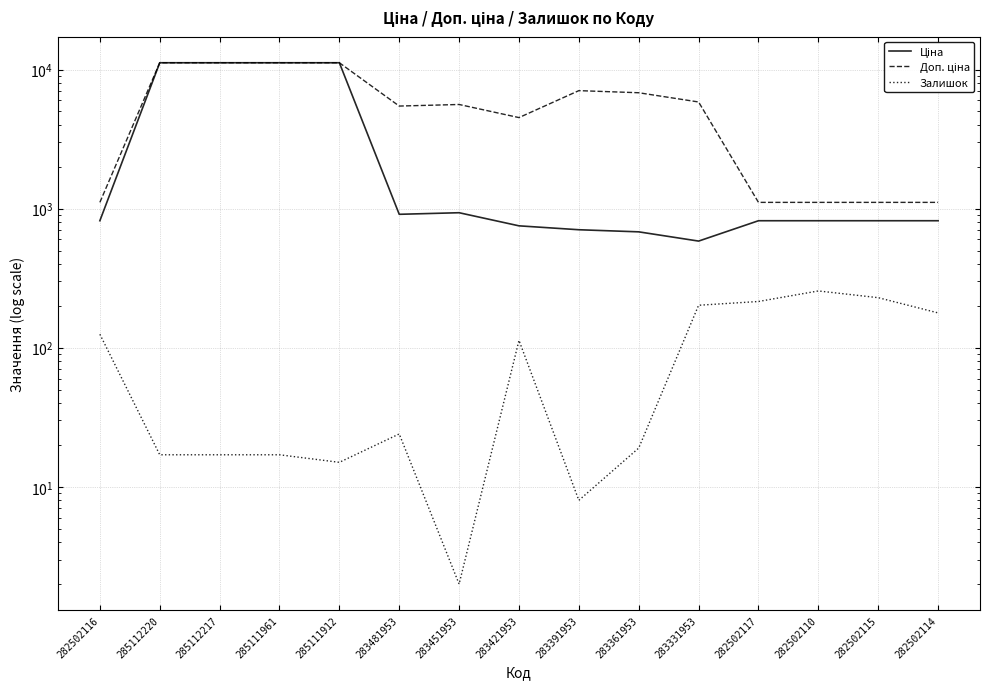

True or false: Залишок and Доп. ціна intersect in this chart.

False